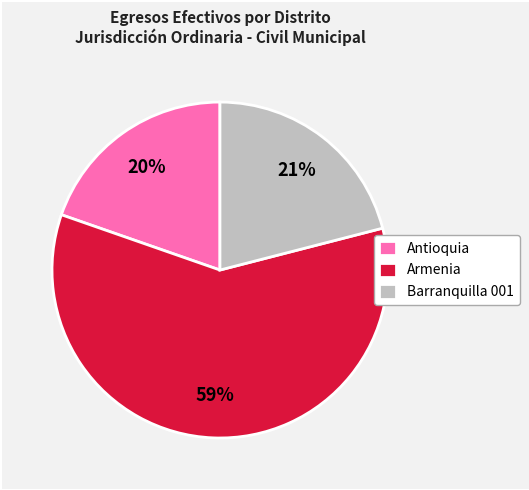

What is the ratio of the value at Antioquia to the value at Armenia?

0.3